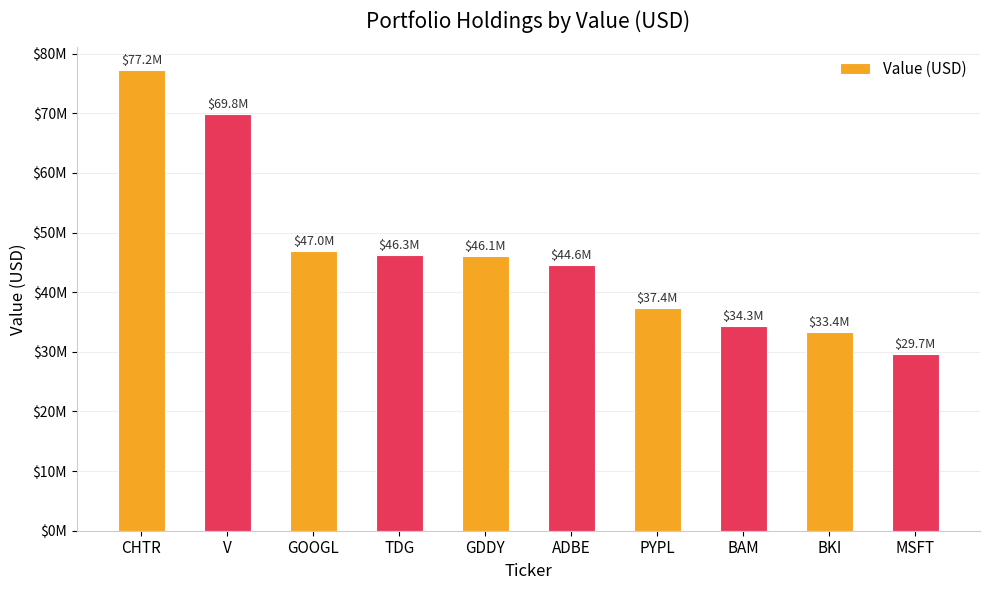

Rank the categories by value from lowest to highest.

MSFT, BKI, BAM, PYPL, ADBE, GDDY, TDG, GOOGL, V, CHTR